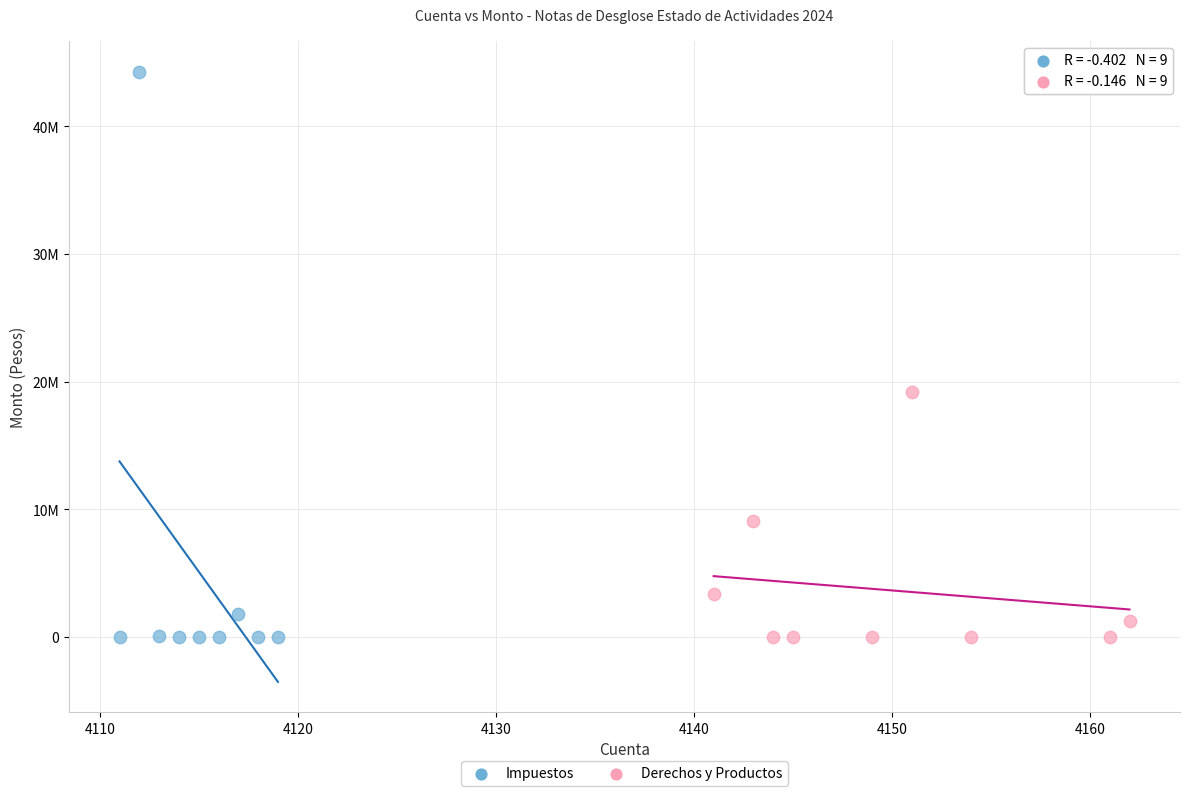

Which series has the widest spread of Y values?

Impuestos